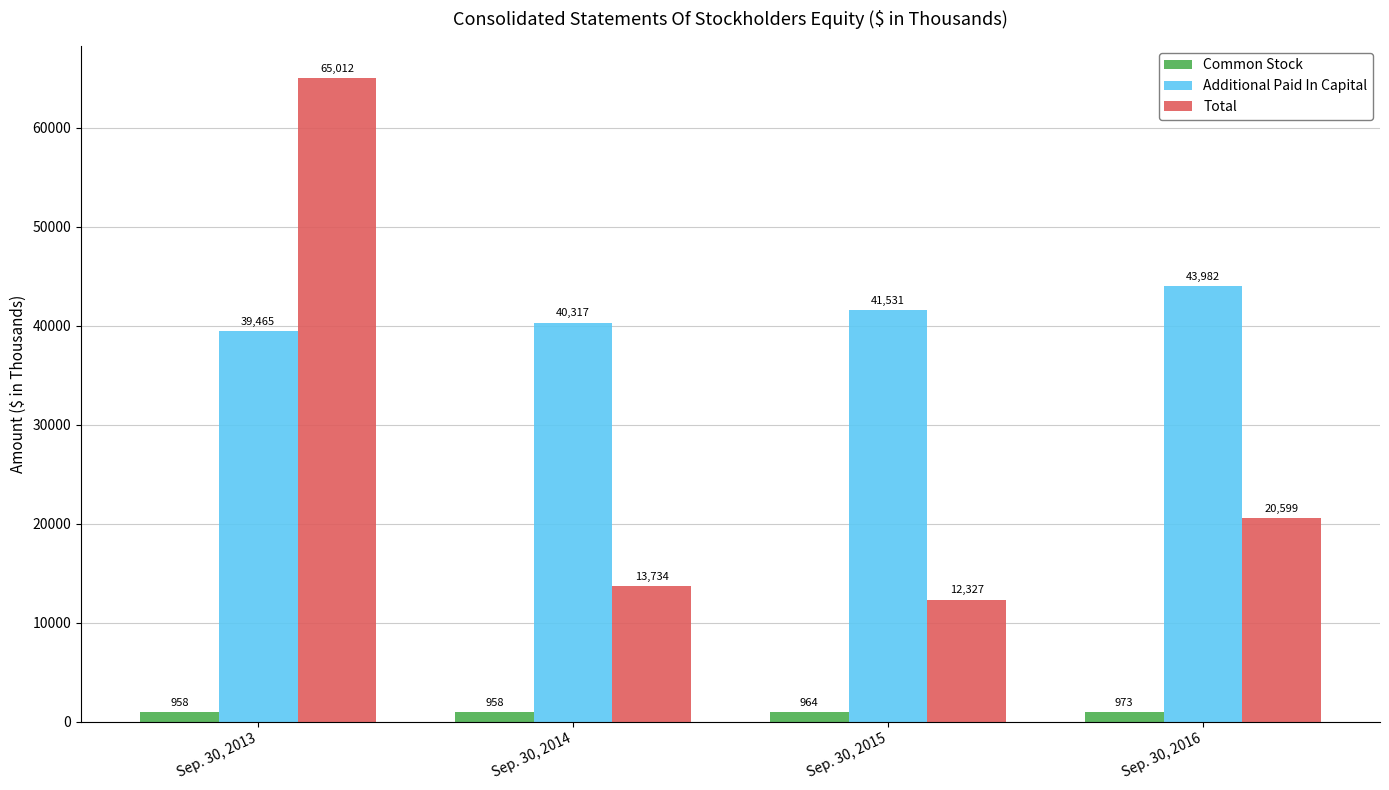

Is the value of Additional Paid In Capital at Sep. 30, 2015 greater than the value of Common Stock at Sep. 30, 2015?

Yes